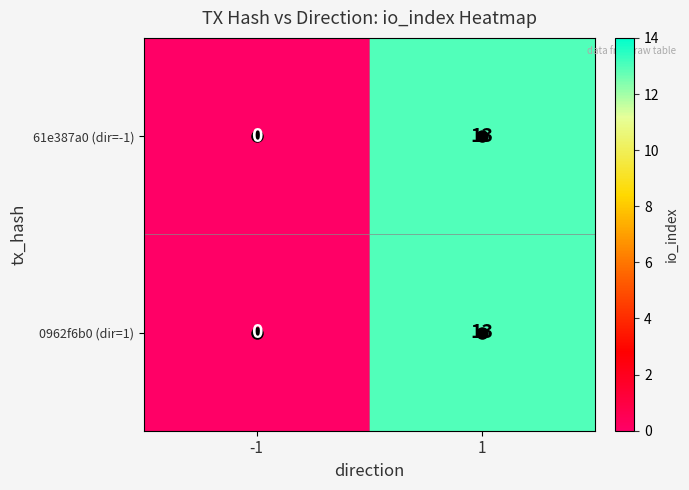

What is the highest value of the 61e387a0 (dir=-1) series?

13